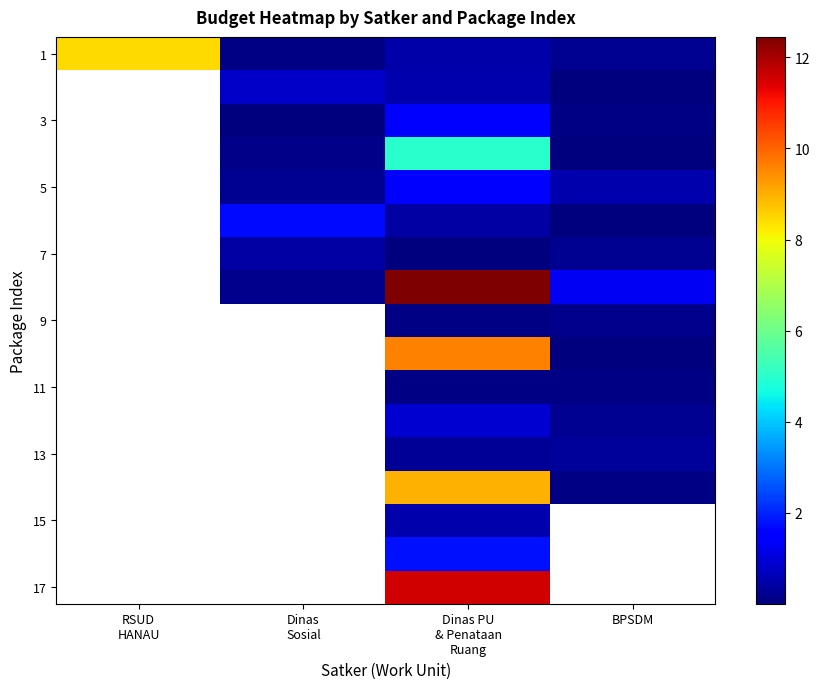

What is the spread (max minus min) of values at BPSDM?

1.3